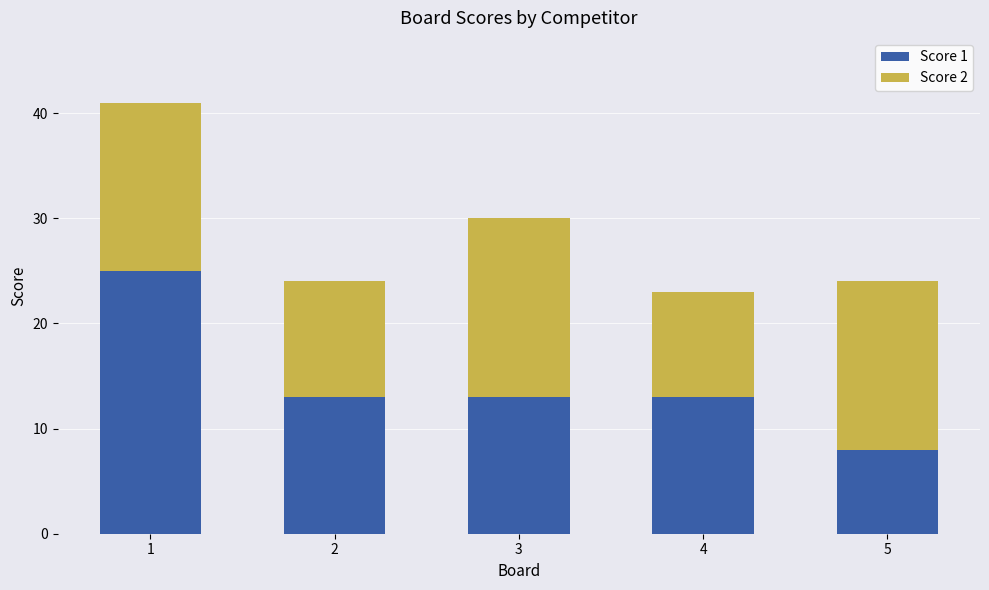

At which label does Score 1 first exceed 13?

1